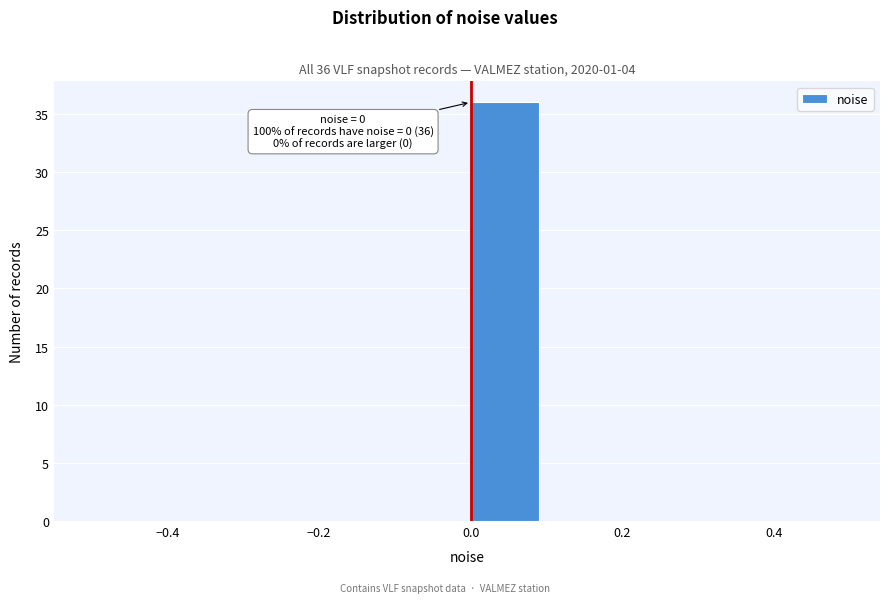

Which range on the x-axis has the tallest bar?

0.0 to 0.1